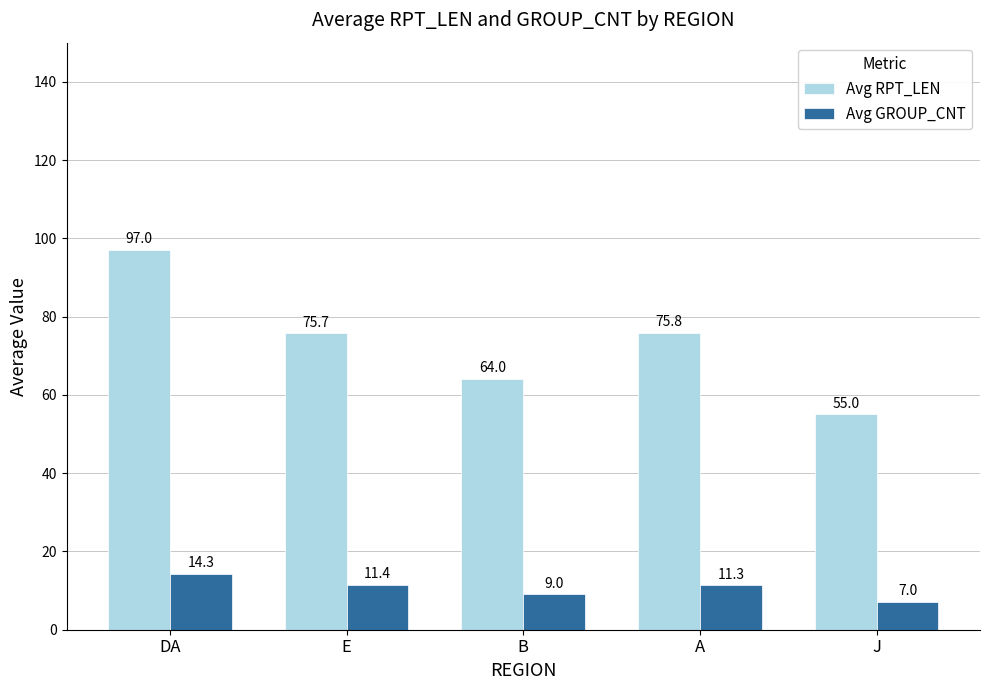

True or false: Avg RPT_LEN has a value of 112.1 at A.

False